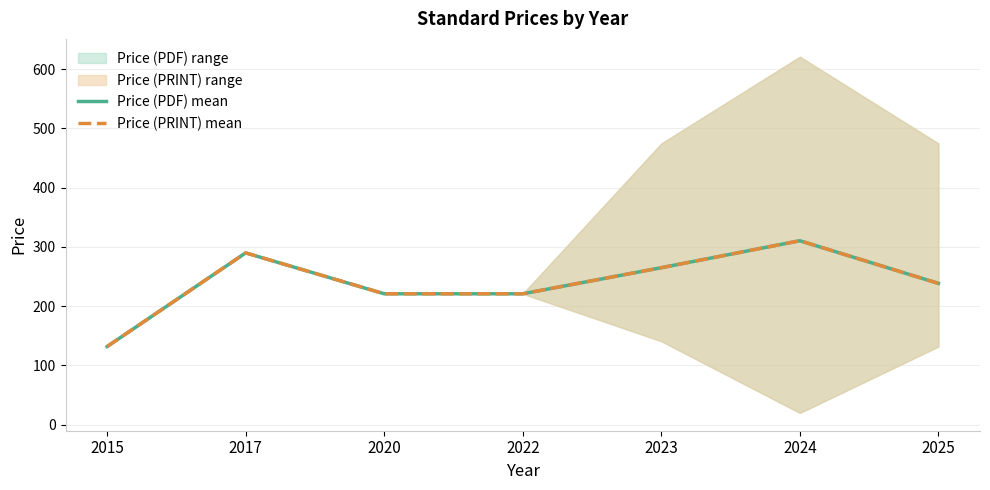

At which category is the sum across all series the highest?

2024